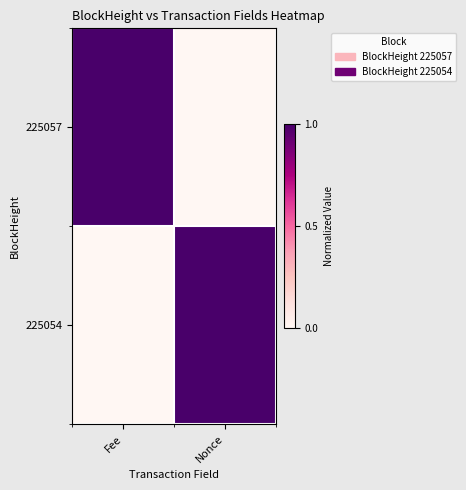

Rank the series by their maximum value, from lowest to highest.

225057, 225054